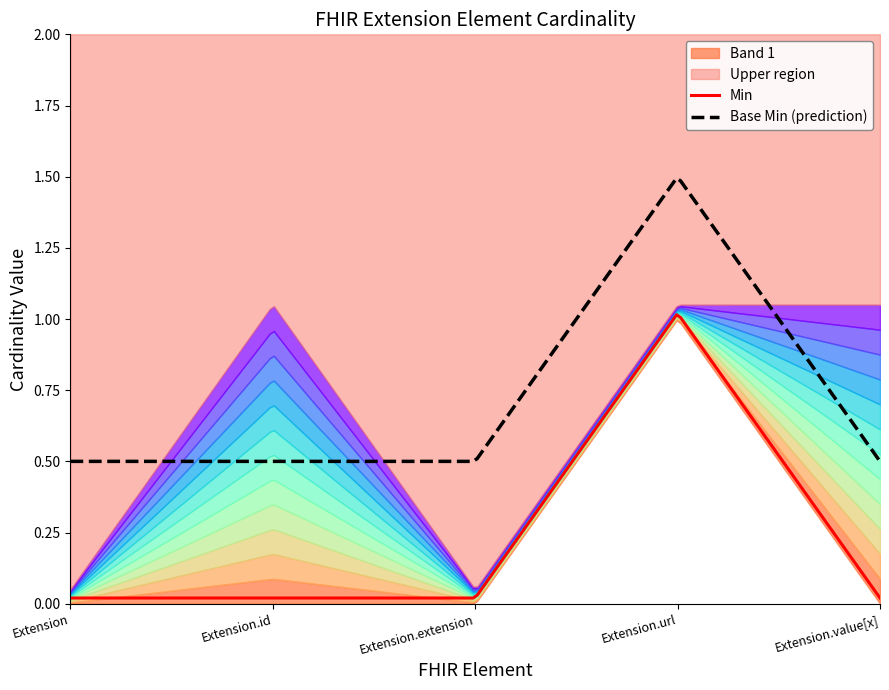

Where is the first local maximum for Min?

Extension.url